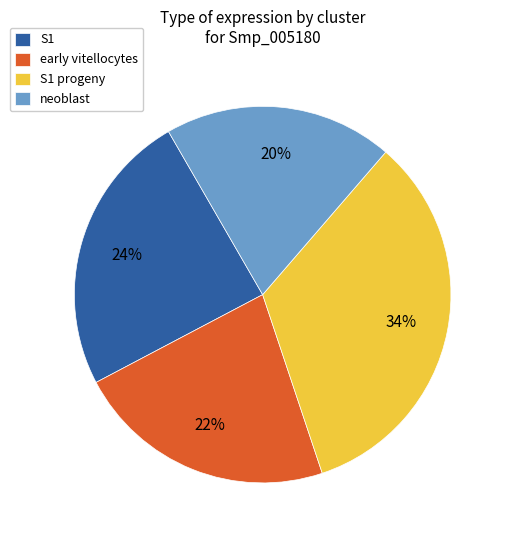

To the nearest percent, what percentage of the pie is S1?

24%